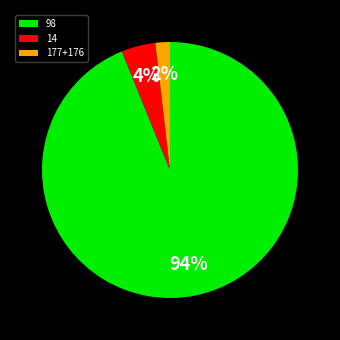

Do 177+176 and 14 together represent more than half of the pie?

No